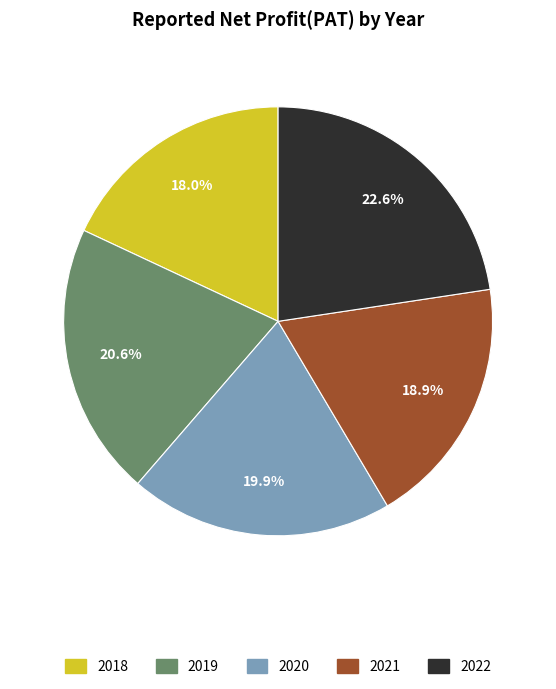

Rank the categories by value from highest to lowest.

2022, 2019, 2020, 2021, 2018